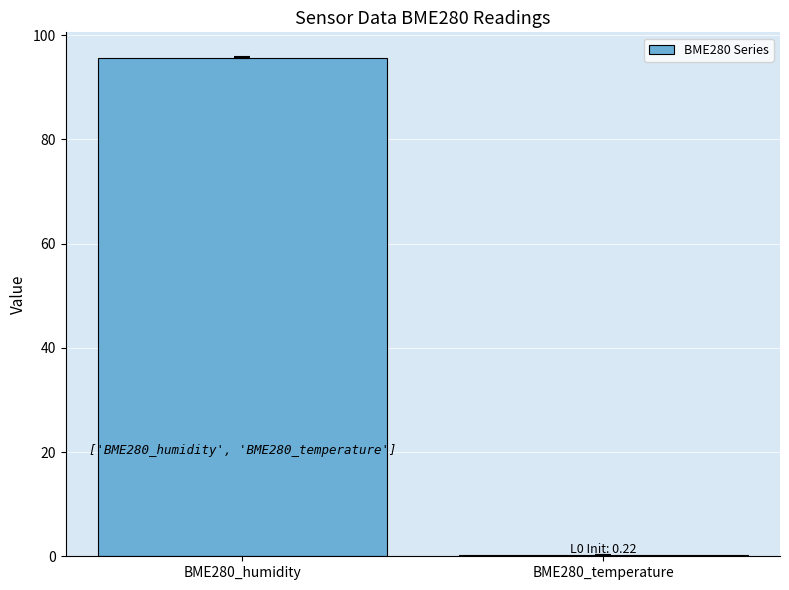

Count the number of values greater than 95.

1